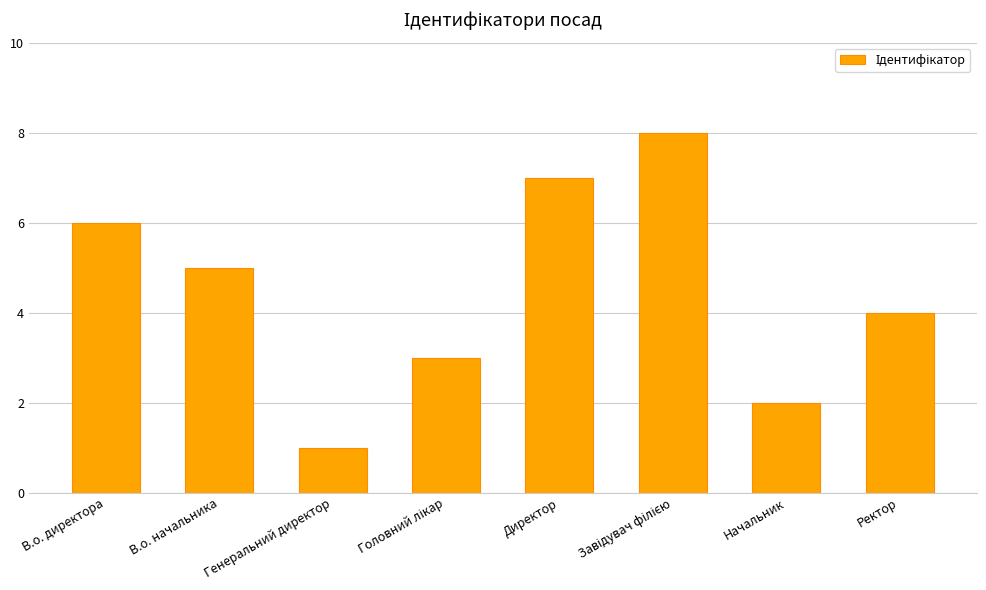

Between В.о. начальника and Генеральний директор, which is larger?

В.о. начальника